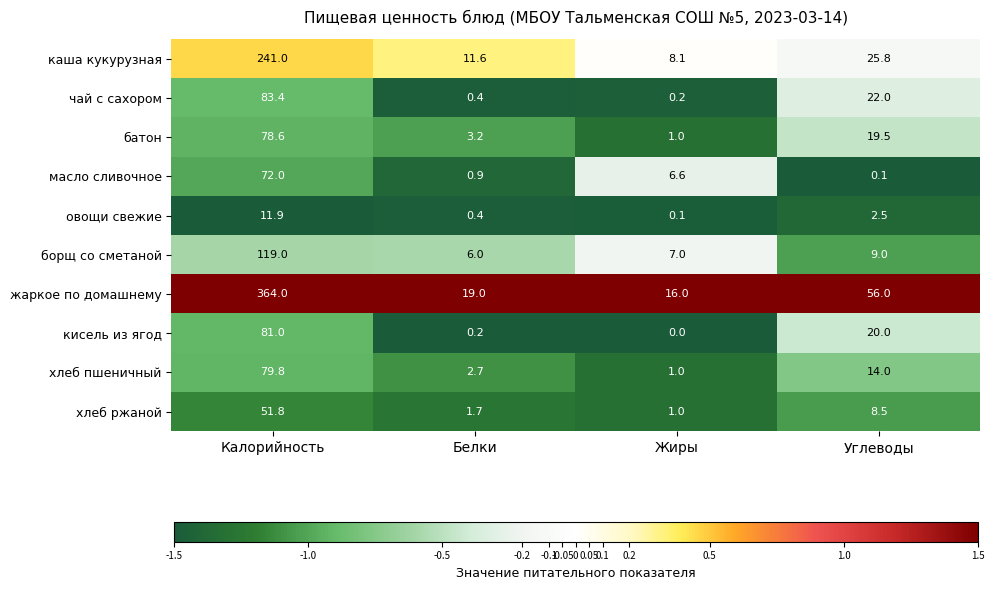

At which category is the sum across all series the highest?

Калорийность